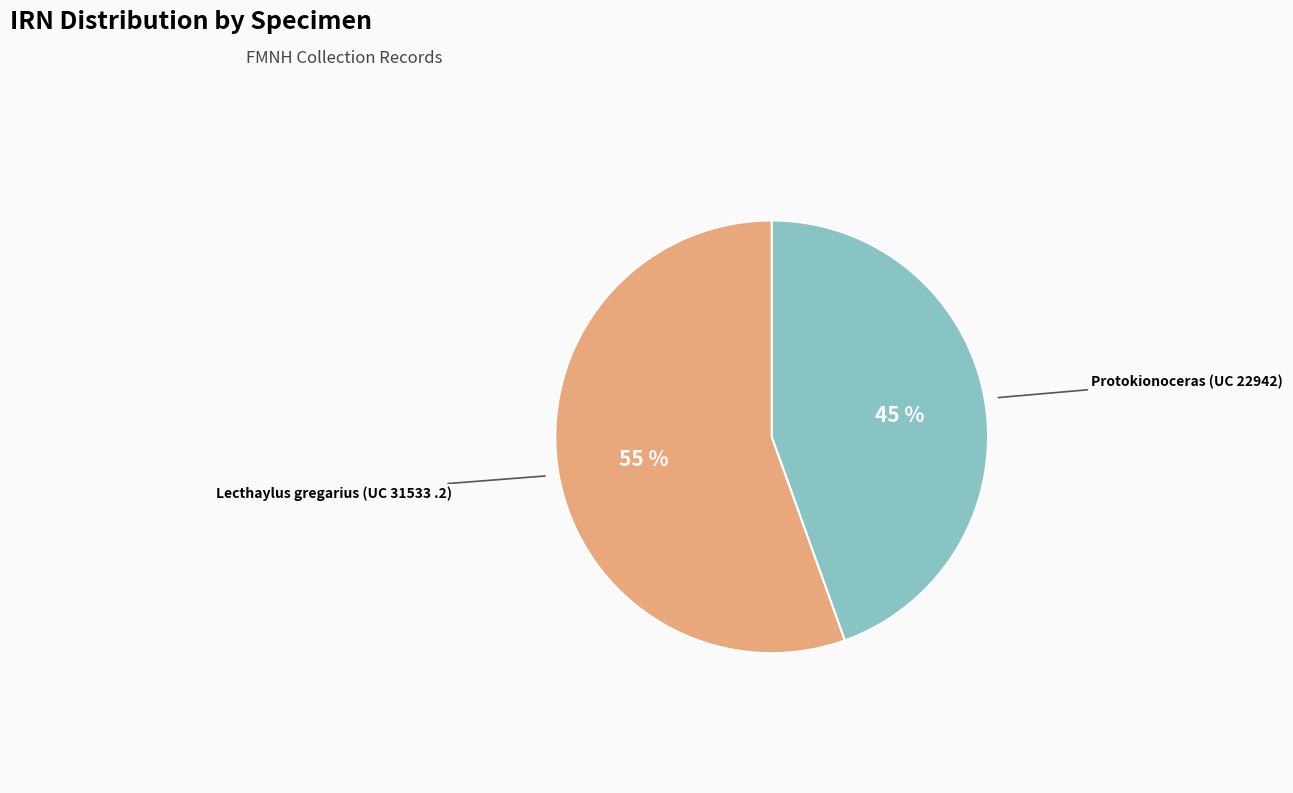

To the nearest percent, what is the combined percentage of Lecthaylus gregarius (UC 31533 .2) and Protokionoceras (UC 22942)?

100%